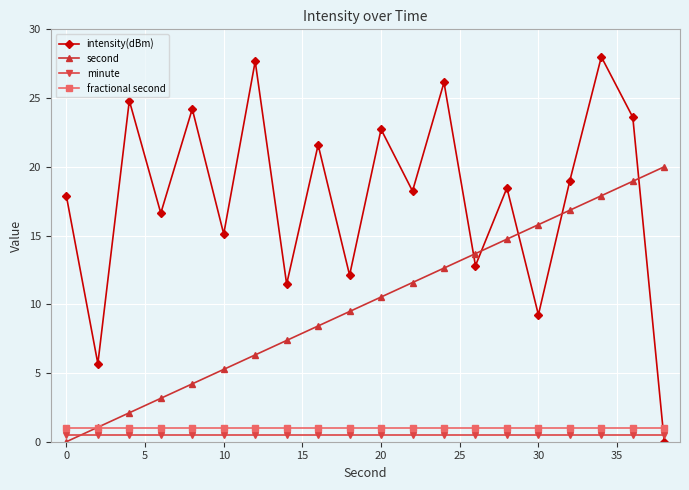

Which series has the largest total across all categories?

intensity(dBm)